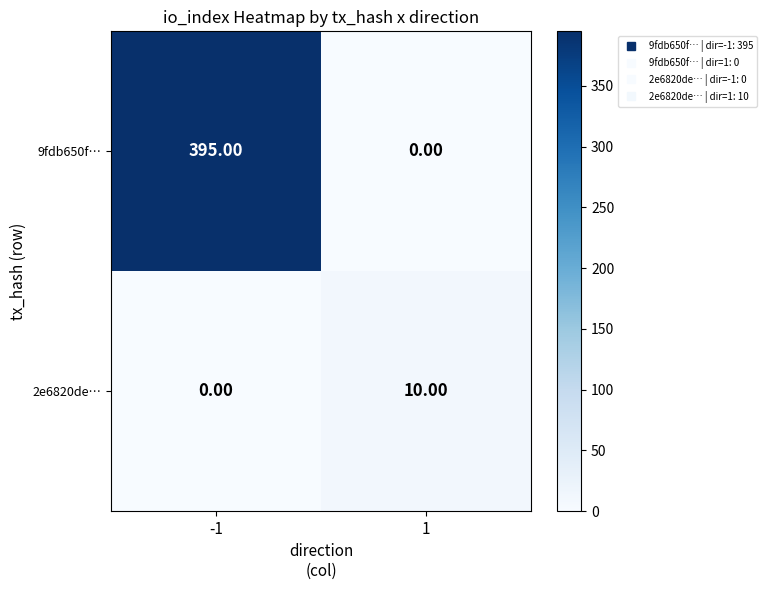

What is the difference between the maximum and minimum values in the 9fdb650f… series?

395